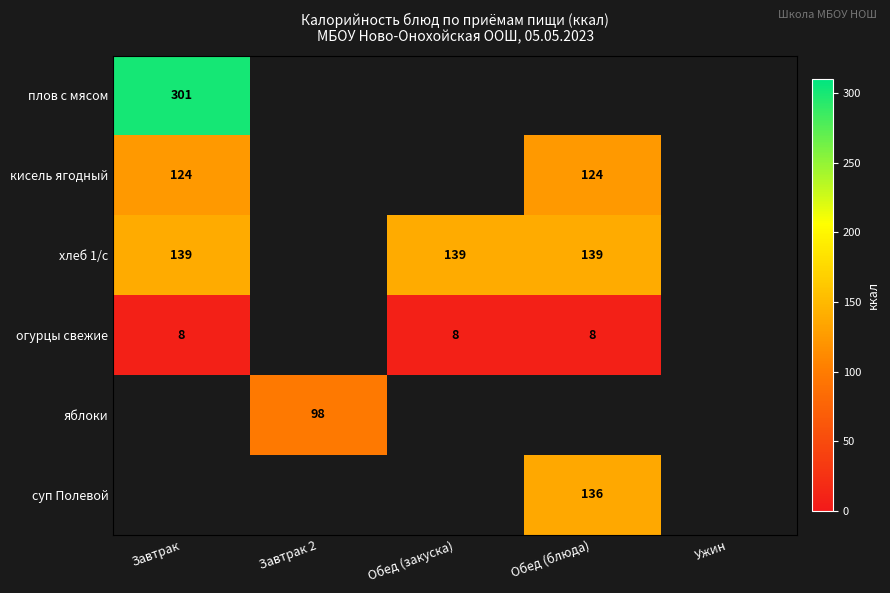

Is the value of плов с мясом at Завтрак greater than the value of суп Полевой at Обед (блюда)?

Yes